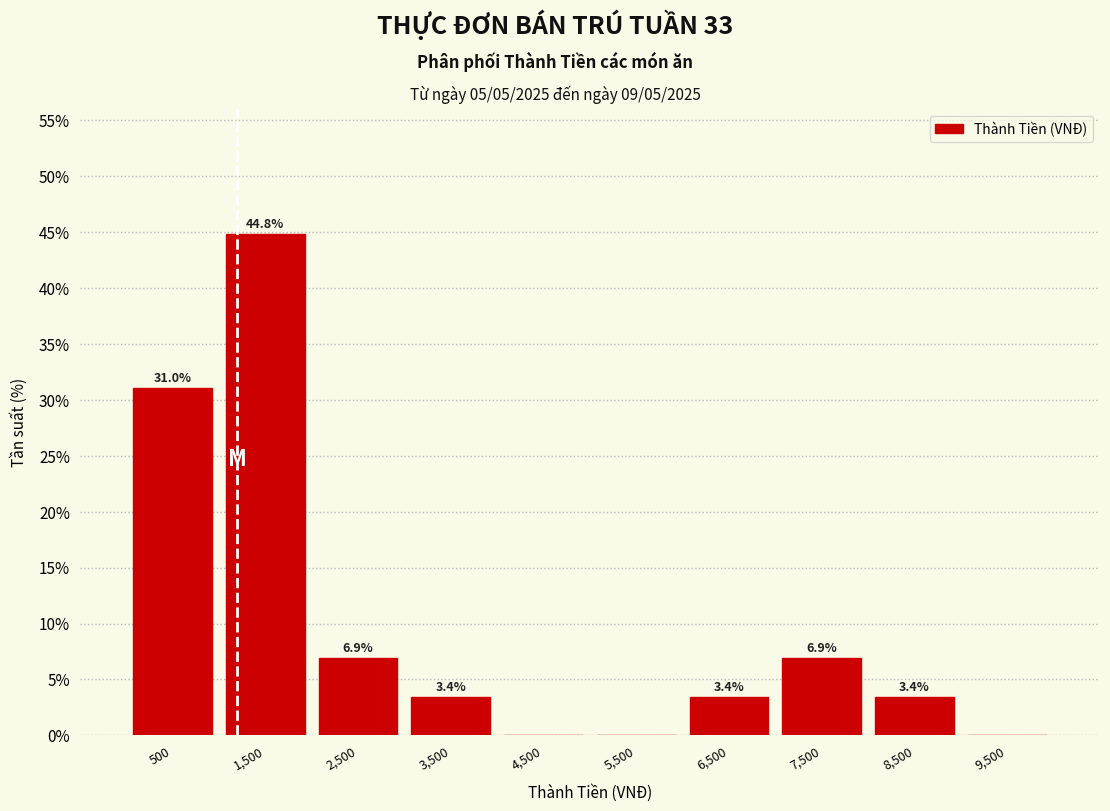

Over which range of the x-axis is the bar tallest?

1000 to 2000